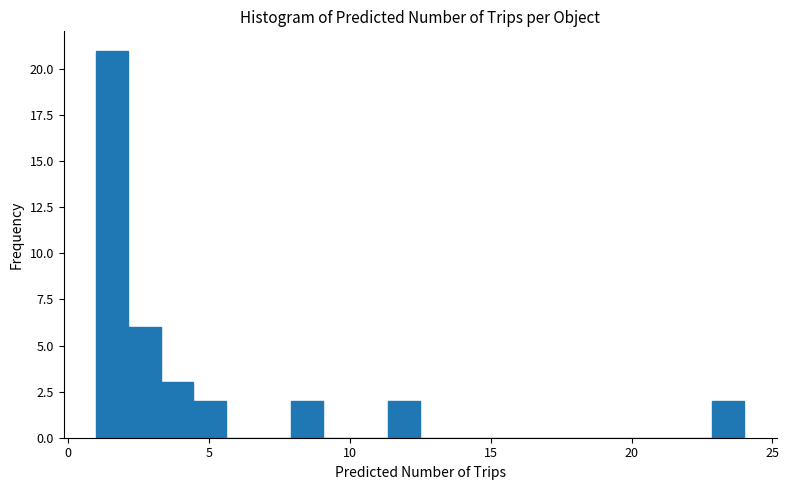

Around what value on the x-axis is the tallest bar? Give the approximate position of its centre, as read against the axis.

1.5